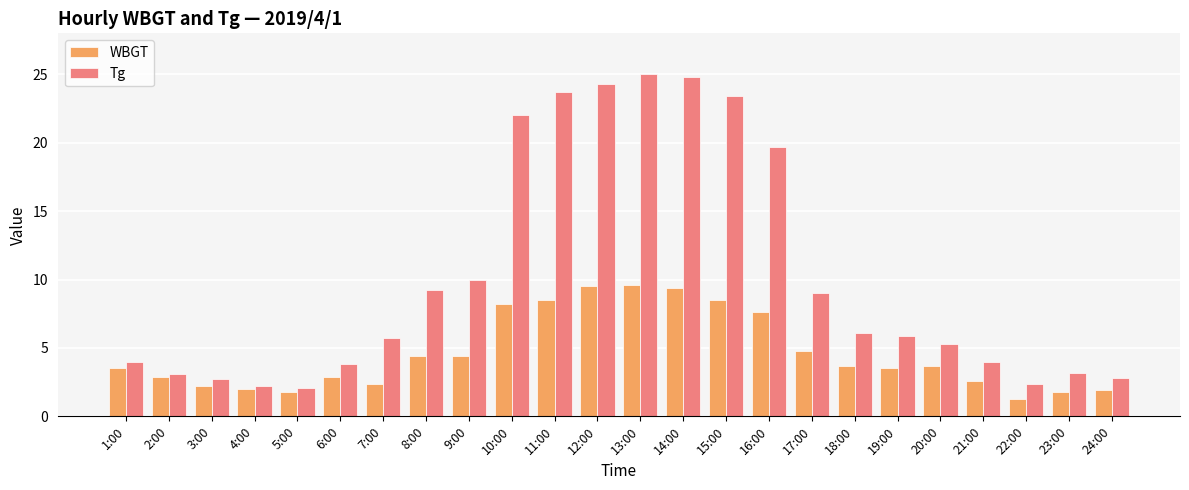

Rank the series at 15:00 from highest to lowest value.

Tg, WBGT